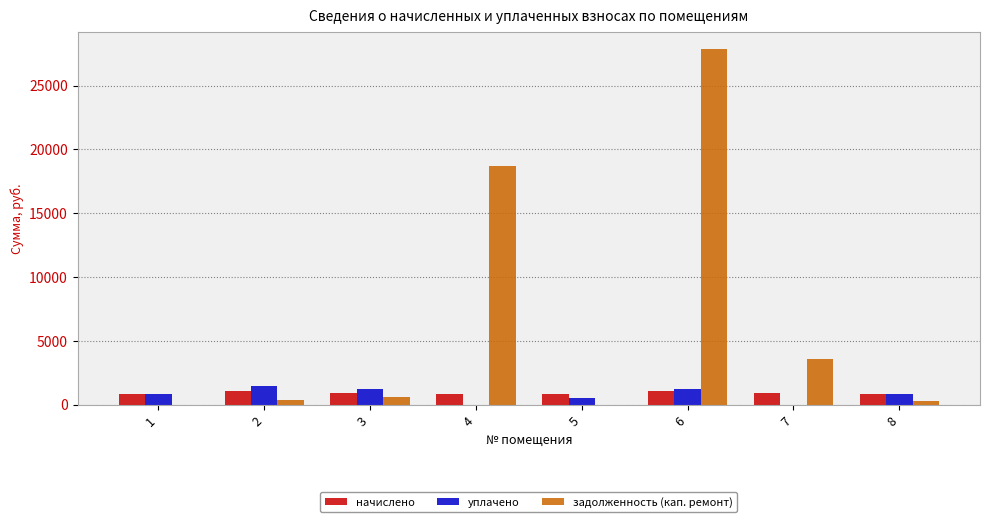

What is the maximum value shown in the chart?

27823.1